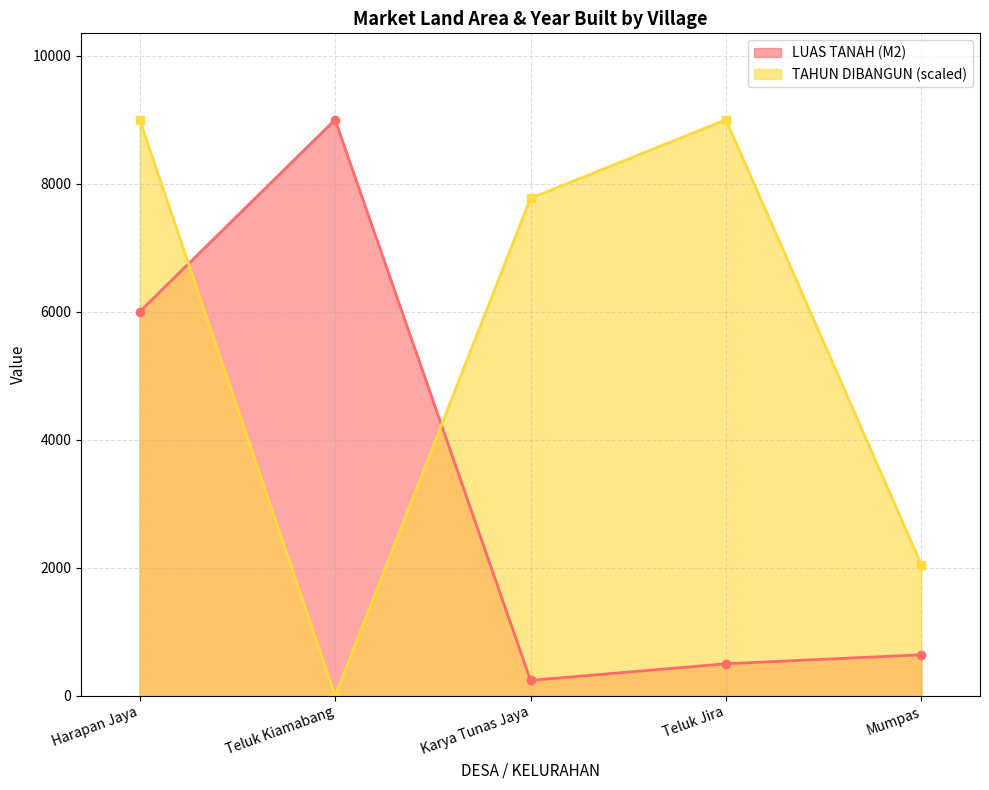

True or false: TAHUN DIBANGUN has a value of 13384.9 at Teluk Jira.

False